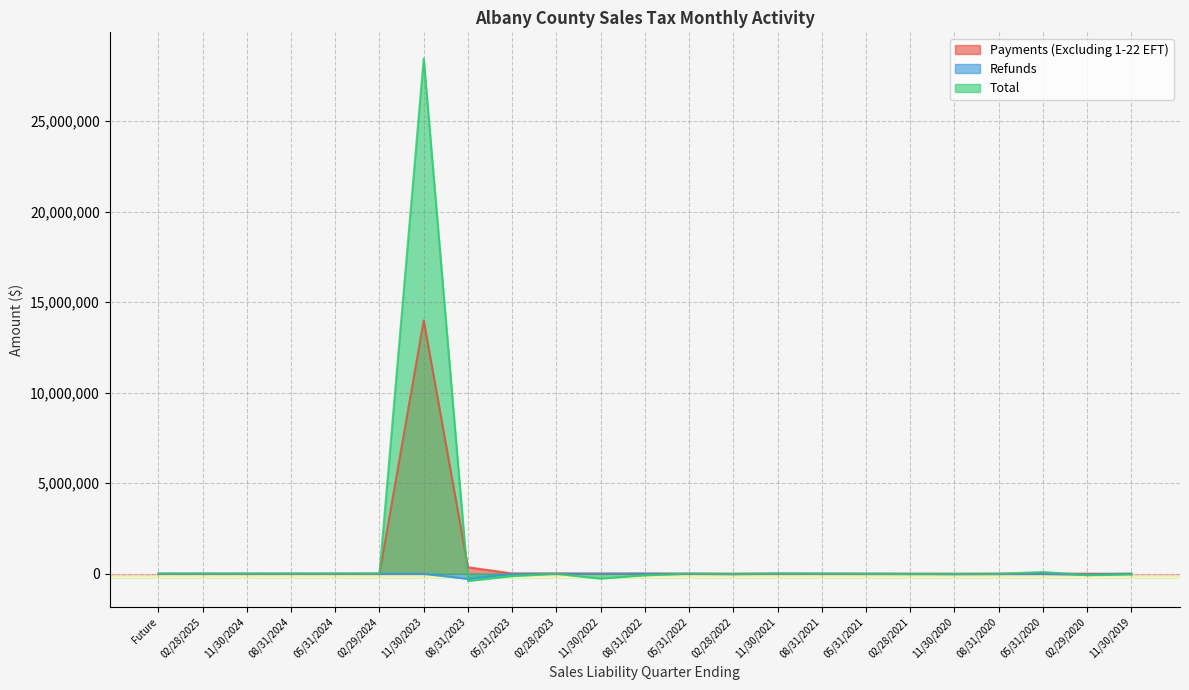

True or false: Payments (Excluding 1-22 EFT) and Refunds intersect in this chart.

False